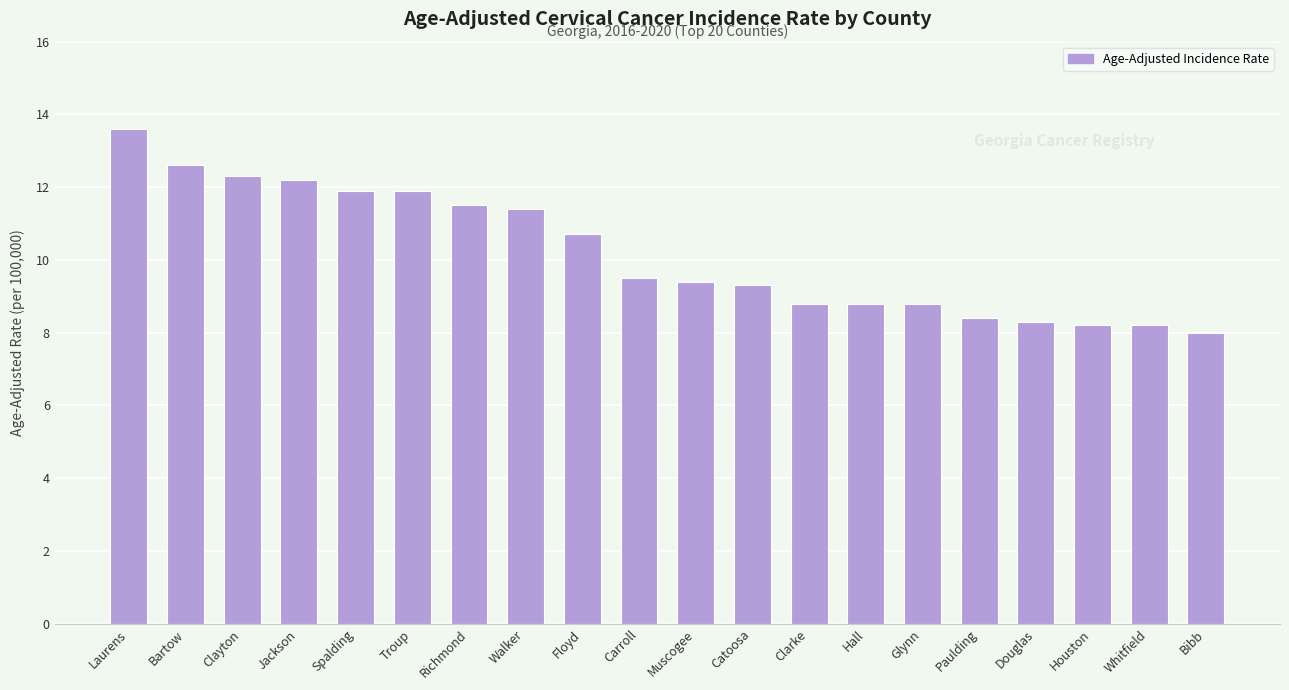

Between Douglas and Carroll, which is larger?

Carroll